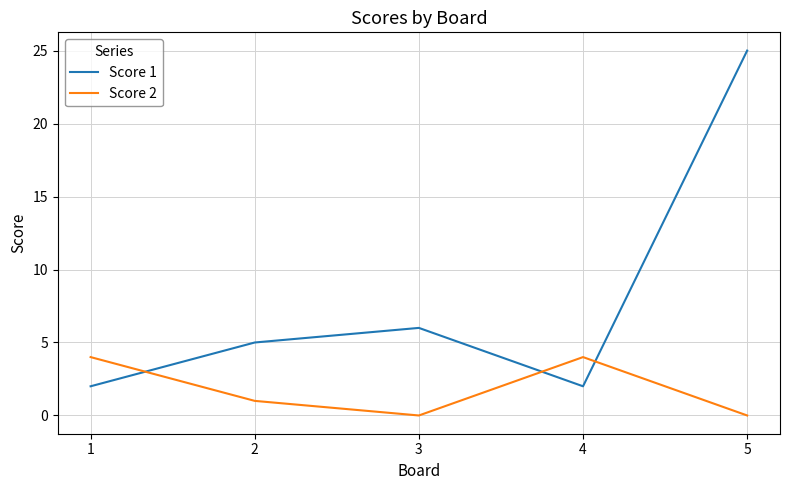

Reading left to right, transcribe all the data shown in this chart.

Score 1: 1=2	2=5	3=6	4=2	5=25
Score 2: 1=4	2=1	3=0	4=4	5=0